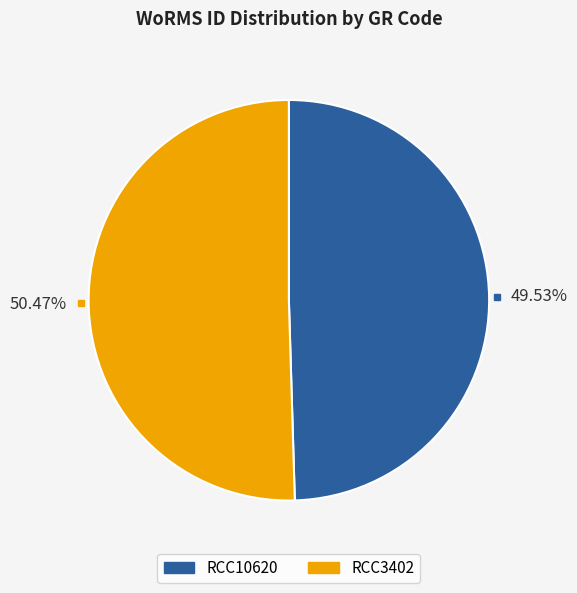

What is the total percentage of RCC10620 and RCC3402?

100.0%